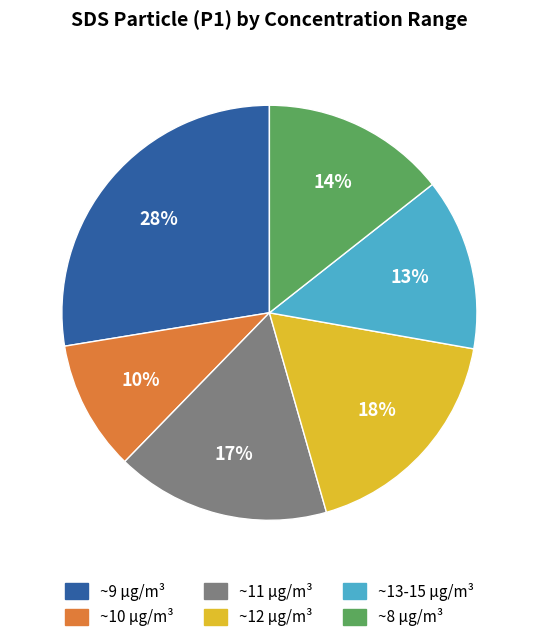

Does any single category account for the majority?

No